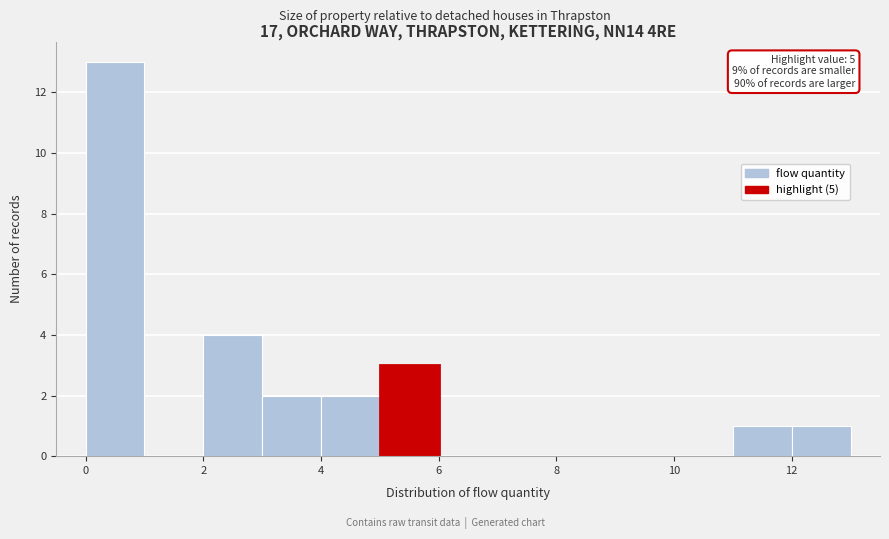

Which range on the x-axis has the tallest bar?

0 to 1